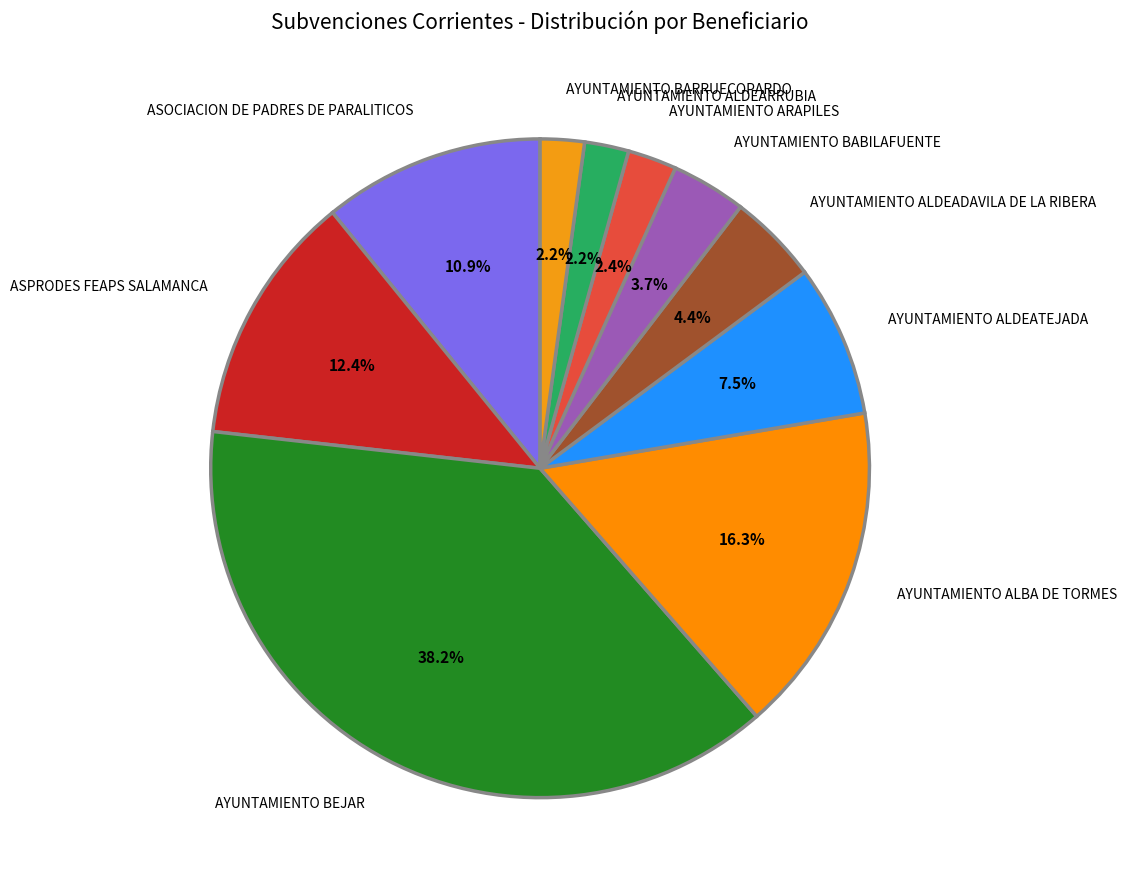

To the nearest percent, what portion does AYUNTAMIENTO ALDEADAVILA DE LA RIBERA represent?

4%